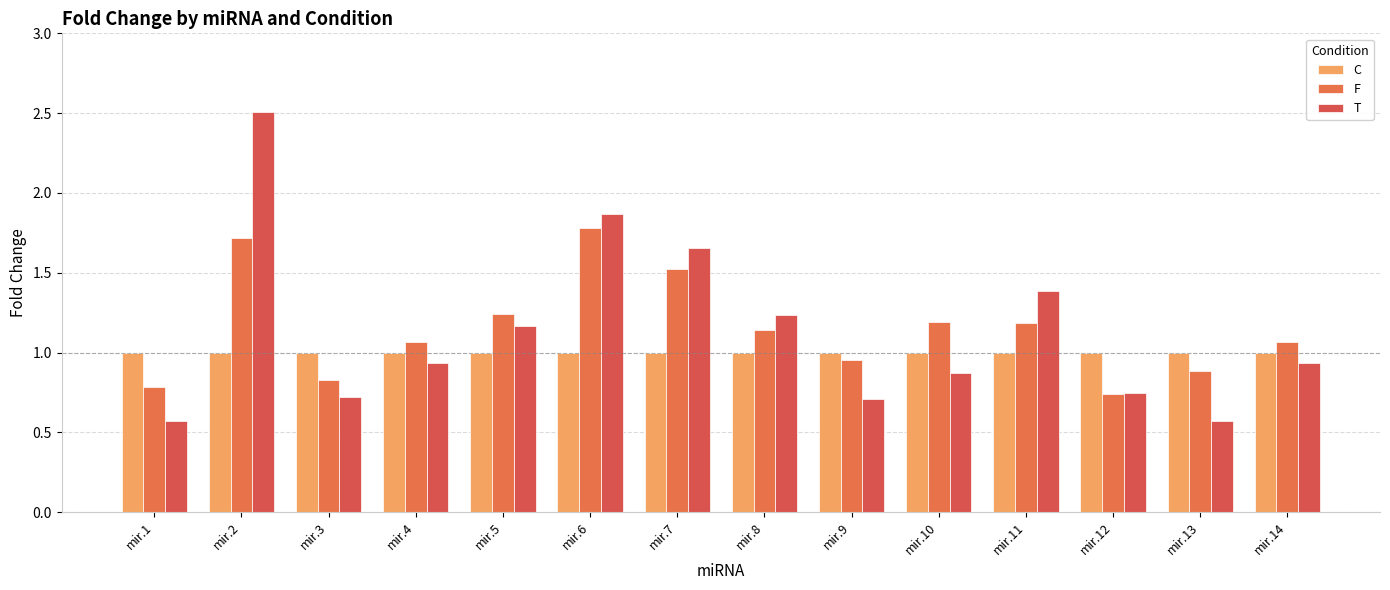

How many groups of bars are there?

14